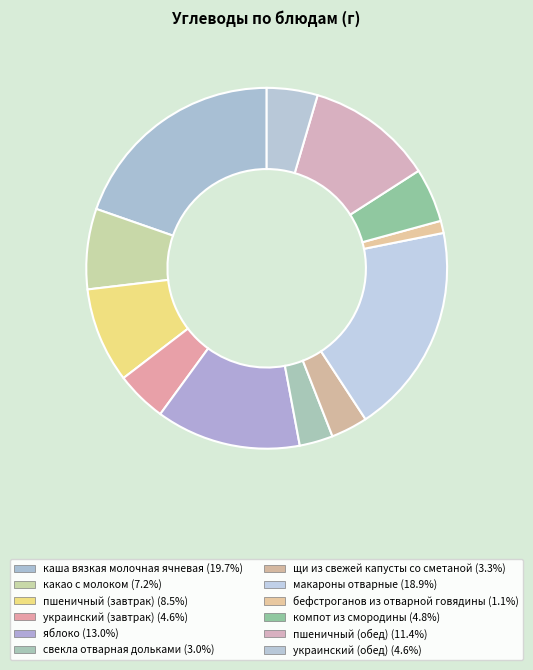

To the nearest percent, what percentage of the pie is каша вязкая молочная ячневая?

20%